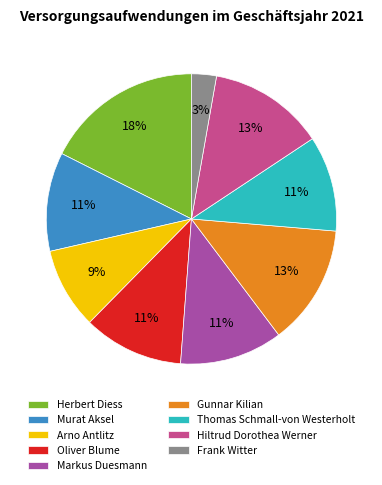

How many slices are in this pie chart?

9